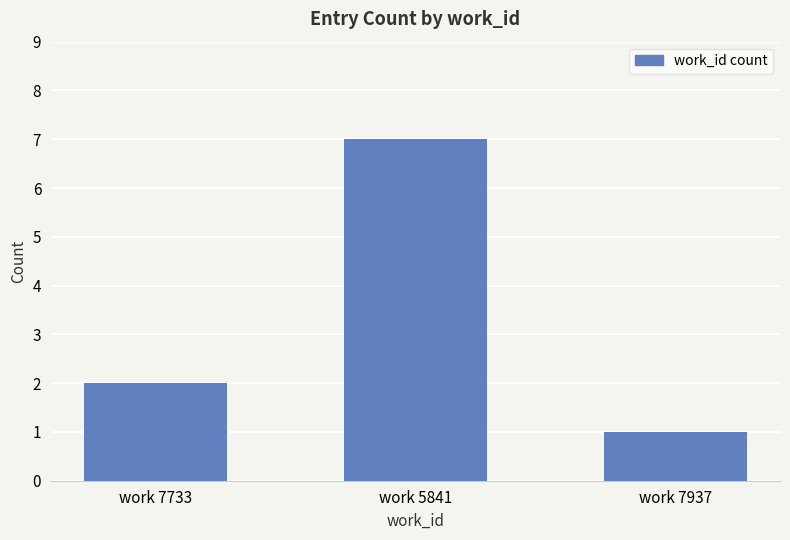

Read the value at work 7937.

1